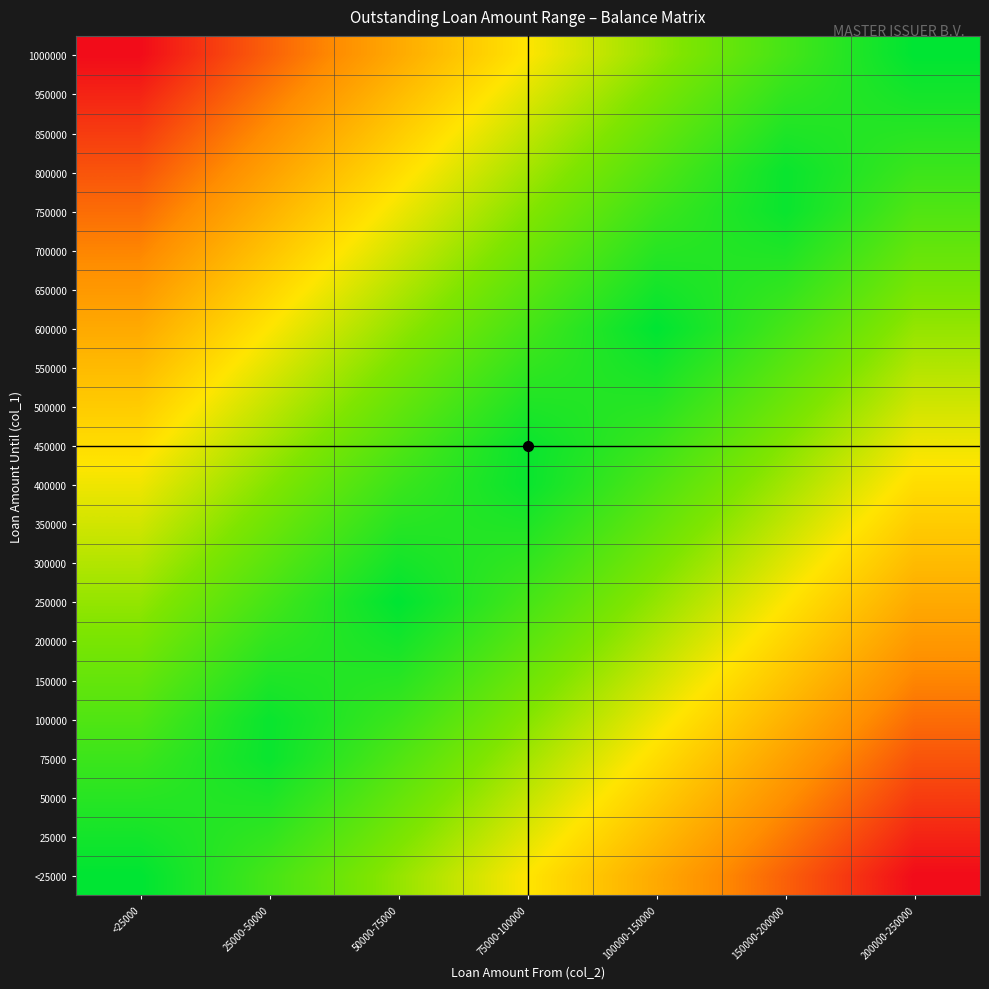

Which category has the highest value across all series?

200000-250000